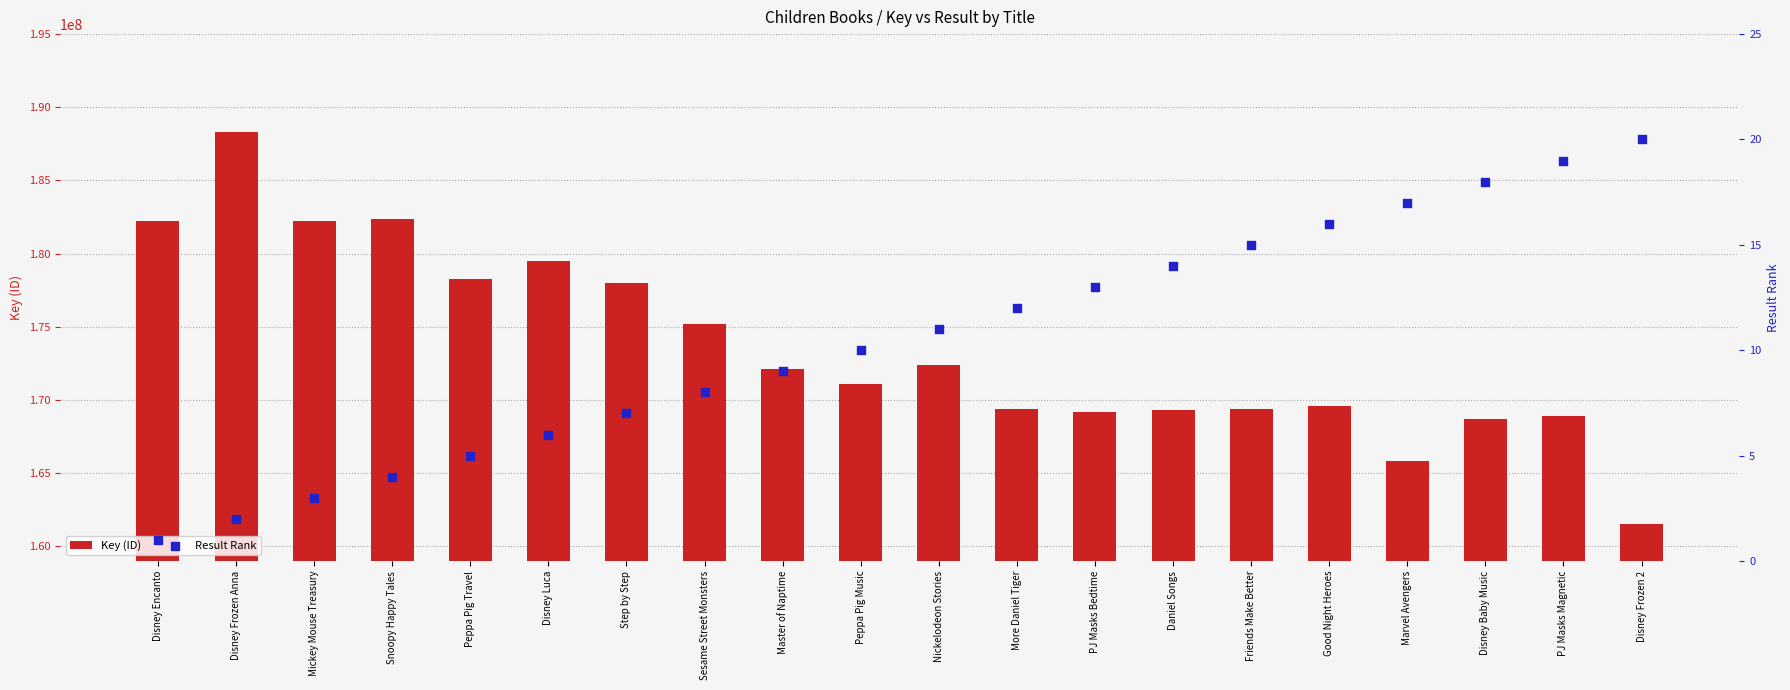

Which series has the largest Y range (max minus min)?

Key (ID)